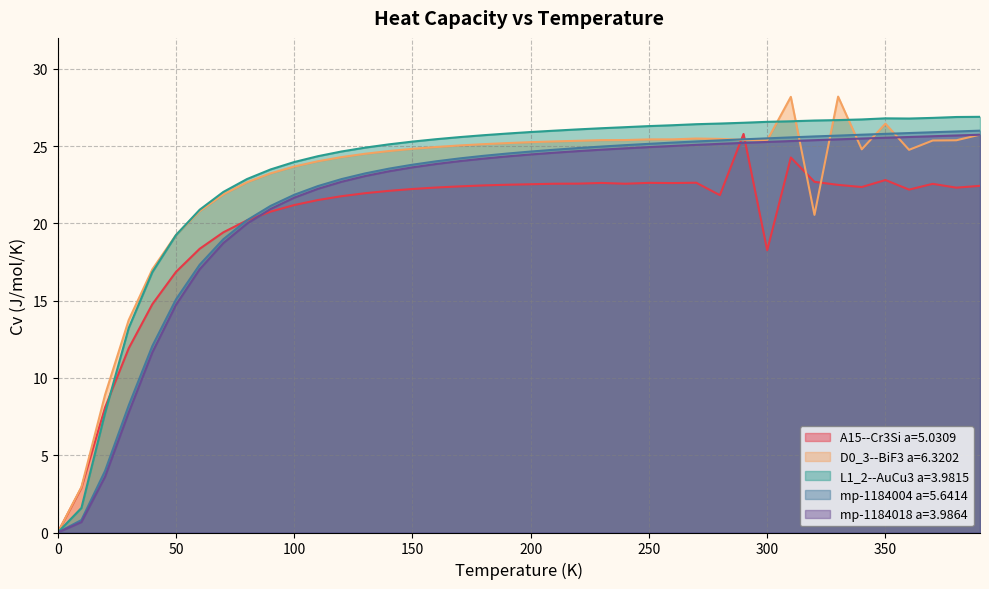

List the series in order of their peak value, highest first.

D0_3--BiF3 a=6.3202, L1_2--AuCu3 a=3.9815, mp-1184004 a=5.6414, A15--Cr3Si a=5.0309, mp-1184018 a=3.9864